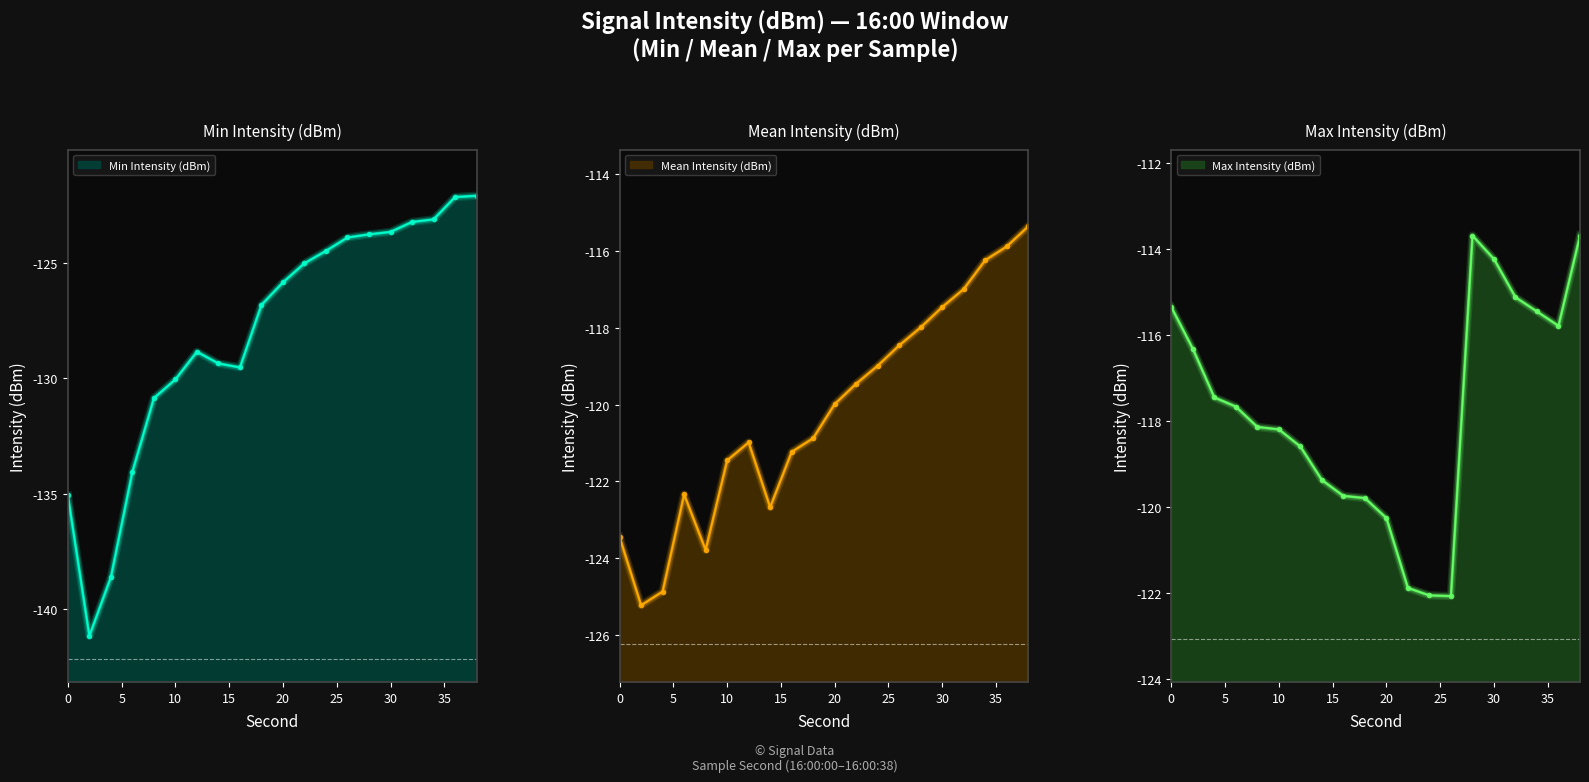

At which category is the sum across all series the highest?

38